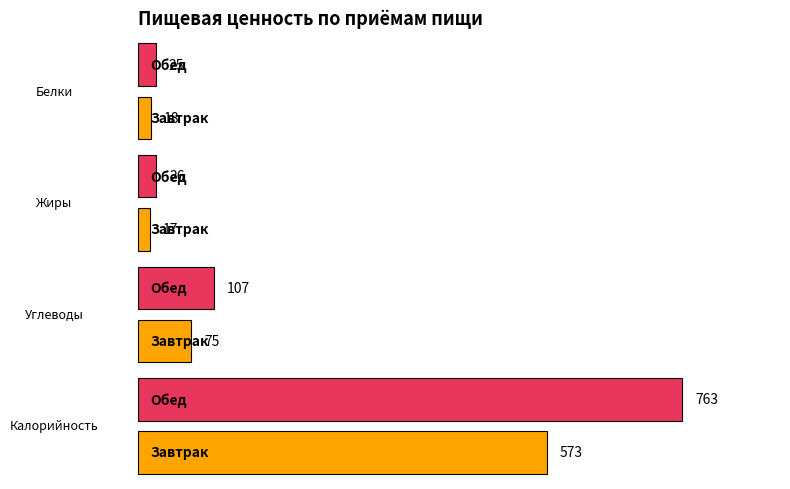

Reading left to right, transcribe all the data shown in this chart.

Белки: Завтрак=18	Обед=25
Жиры: Завтрак=17	Обед=26
Углеводы: Завтрак=75	Обед=107
Калорийность: Завтрак=573	Обед=763